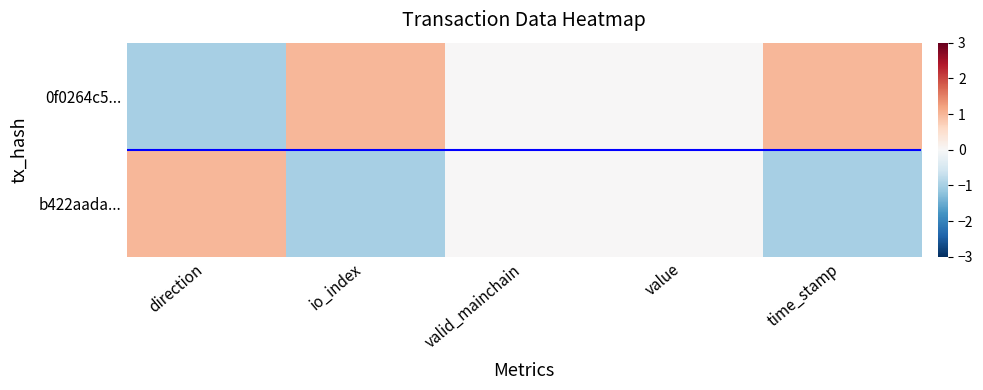

Which series has the largest total across all categories?

0f0264c5...